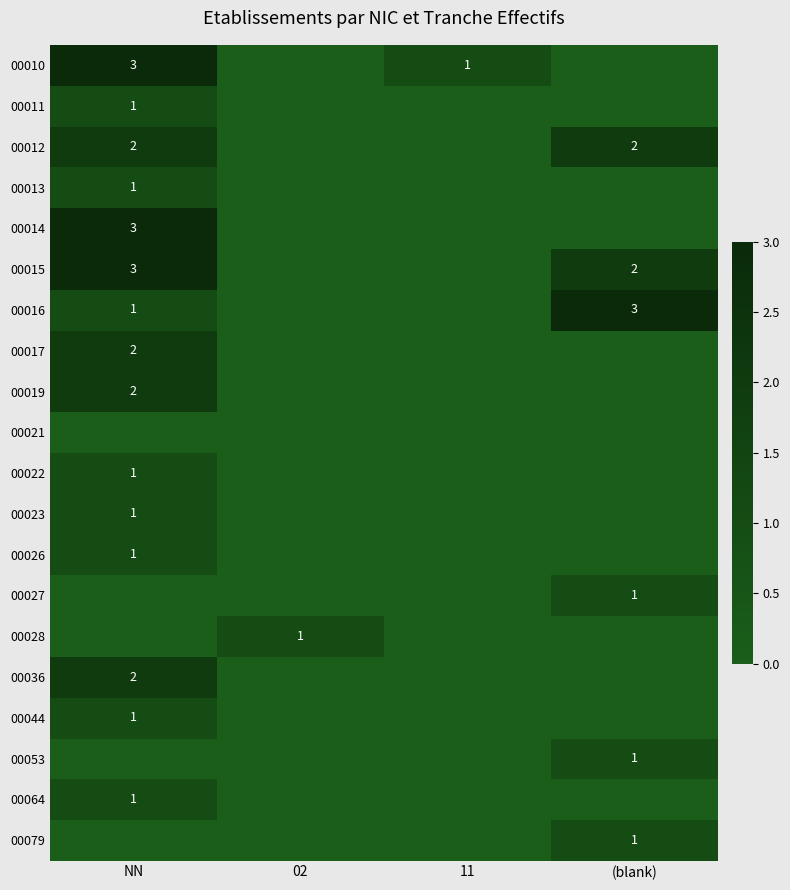

The value of 00011 at NN is 0. True or false?

False